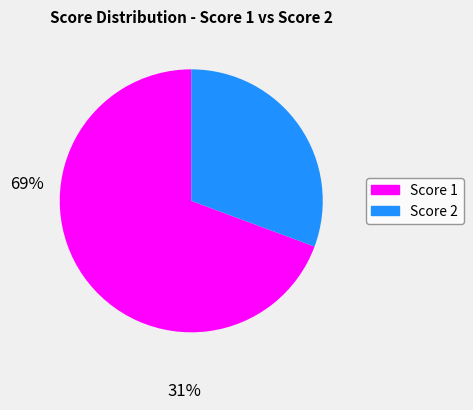

Which slice is the largest?

Score 1